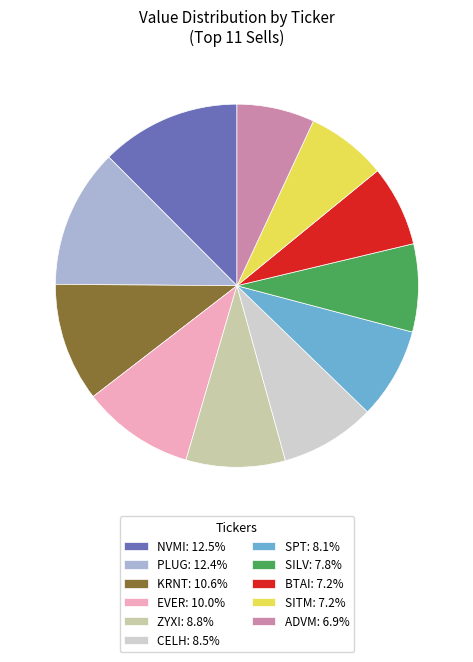

How many segments does this pie chart have?

11